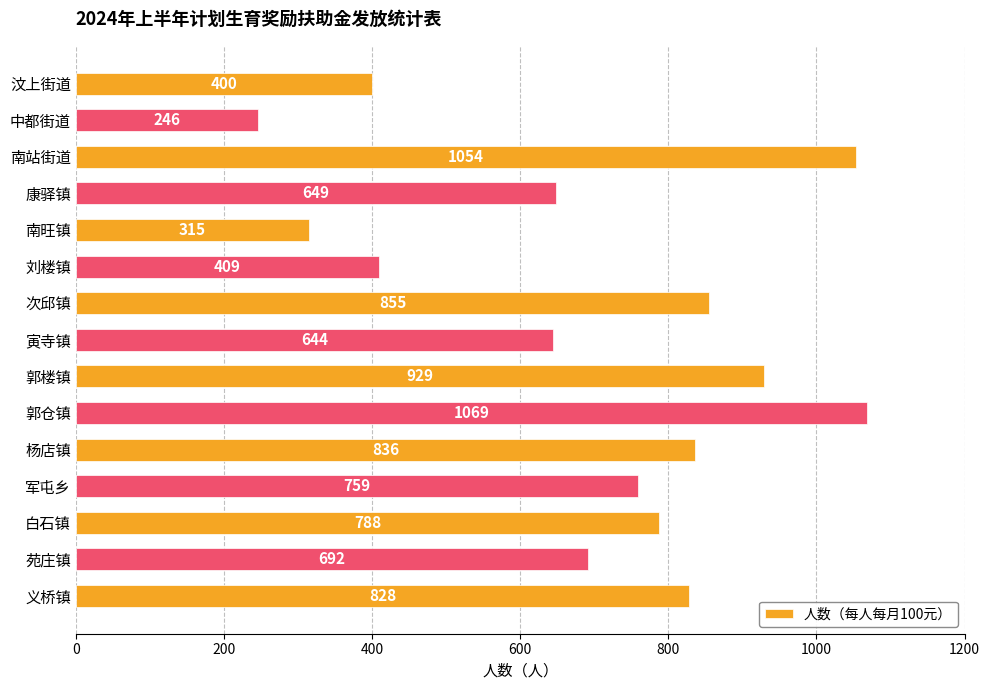

List the labels in order of value, smallest first.

中都街道, 南旺镇, 汶上街道, 刘楼镇, 寅寺镇, 康驿镇, 苑庄镇, 军屯乡, 白石镇, 义桥镇, 杨店镇, 次邱镇, 郭楼镇, 南站街道, 郭仓镇